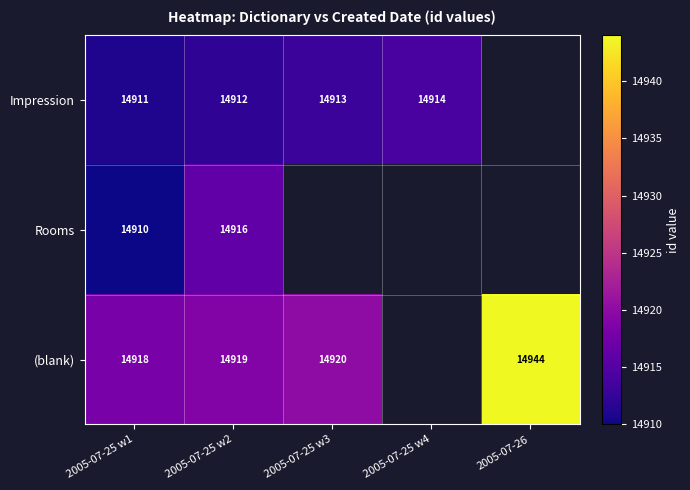

What is the total value across all series at 2005-07-25 w2?

44747